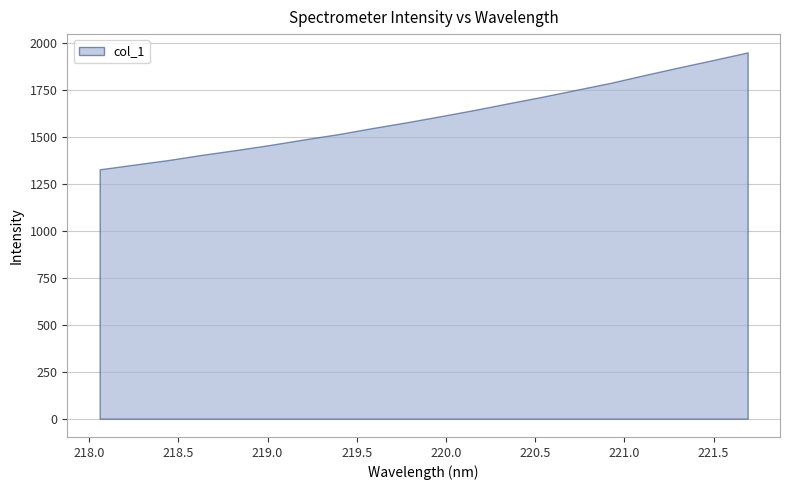

Approximately how many times larger is the value at 220.5444 compared to 221.6902?

0.9